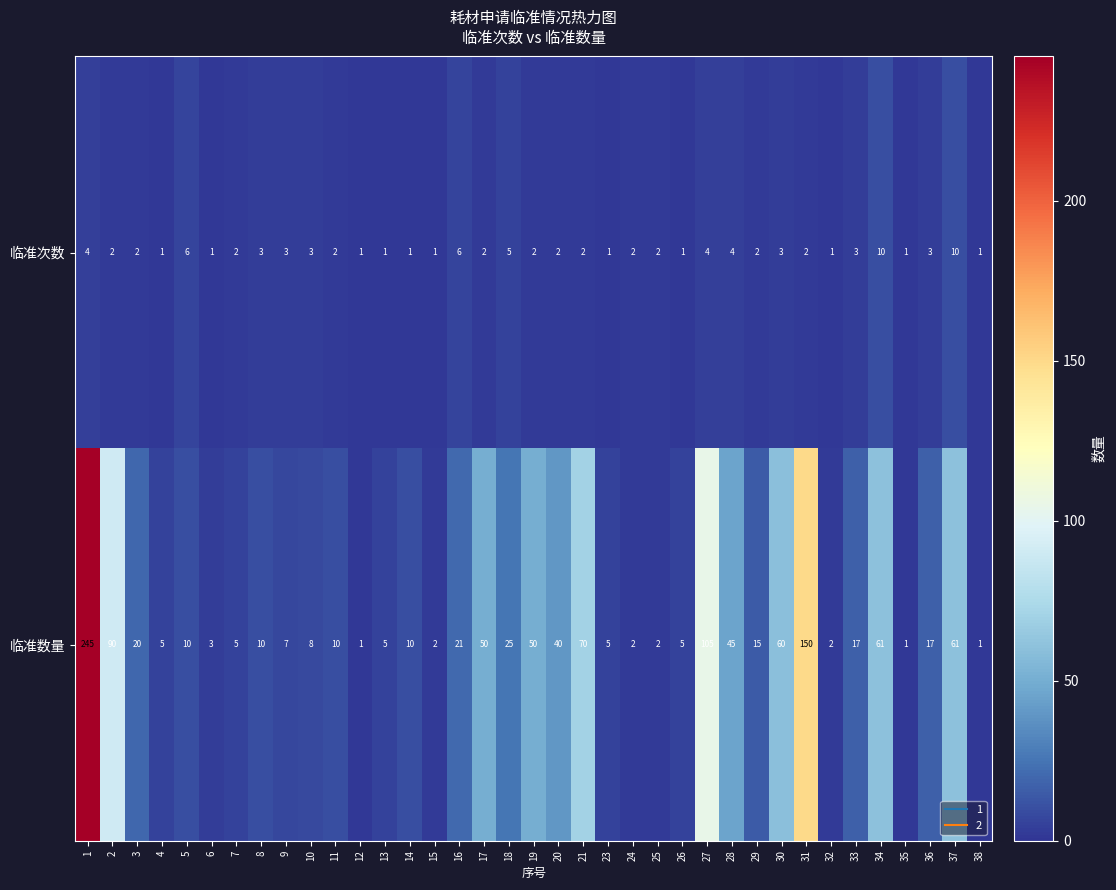

What is the difference between the second highest and second lowest values in the 临准数量 series?

149